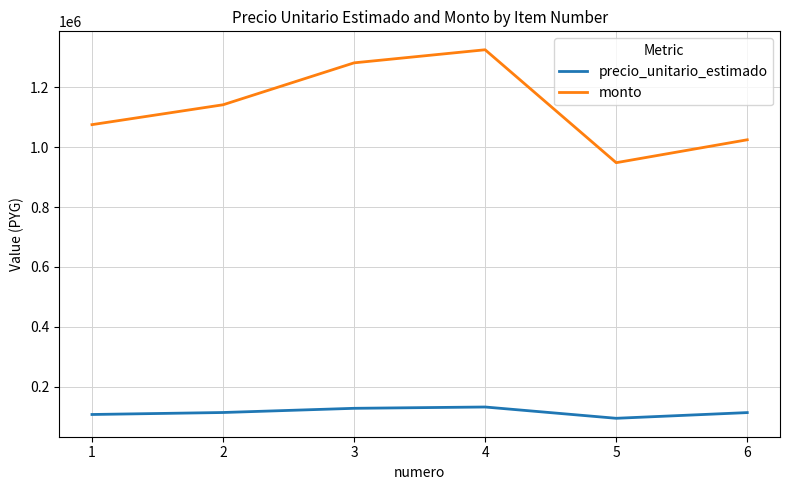

Between 2 and 3, which series saw the biggest shift?

monto